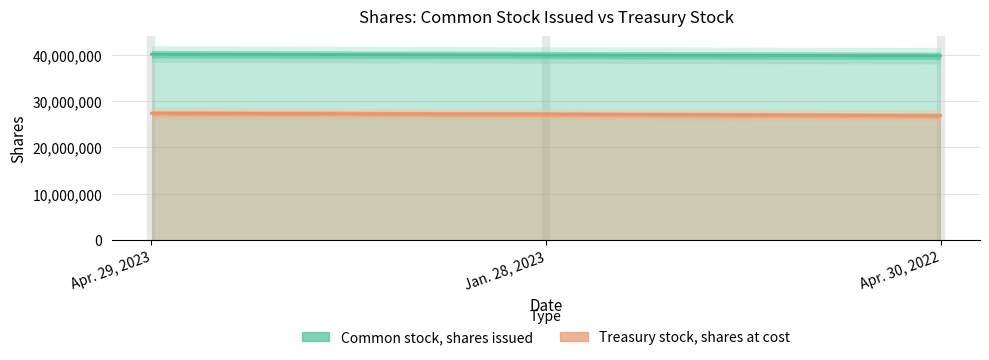

How many lines are shown in the chart?

2